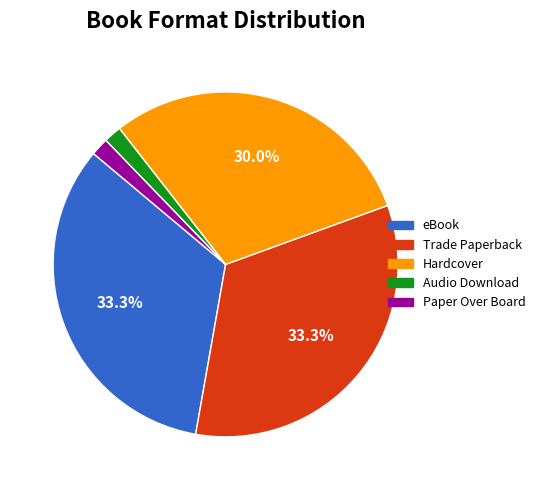

Combined, do eBook and Paper Over Board account for over 50%?

No